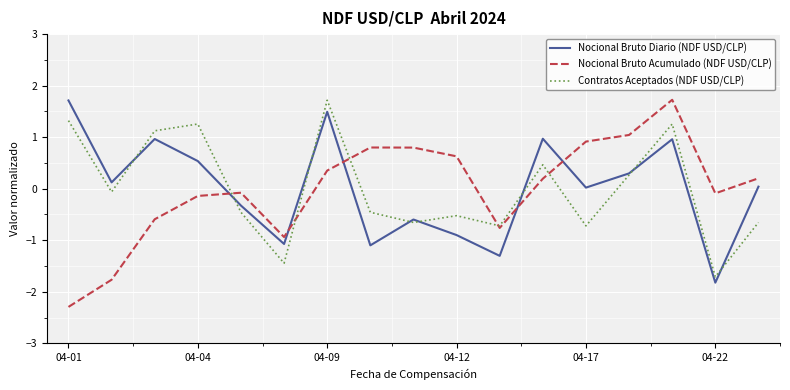

What is the difference between the maximum and second lowest values in the Contratos Aceptados (NDF USD/CLP) series?

3.2